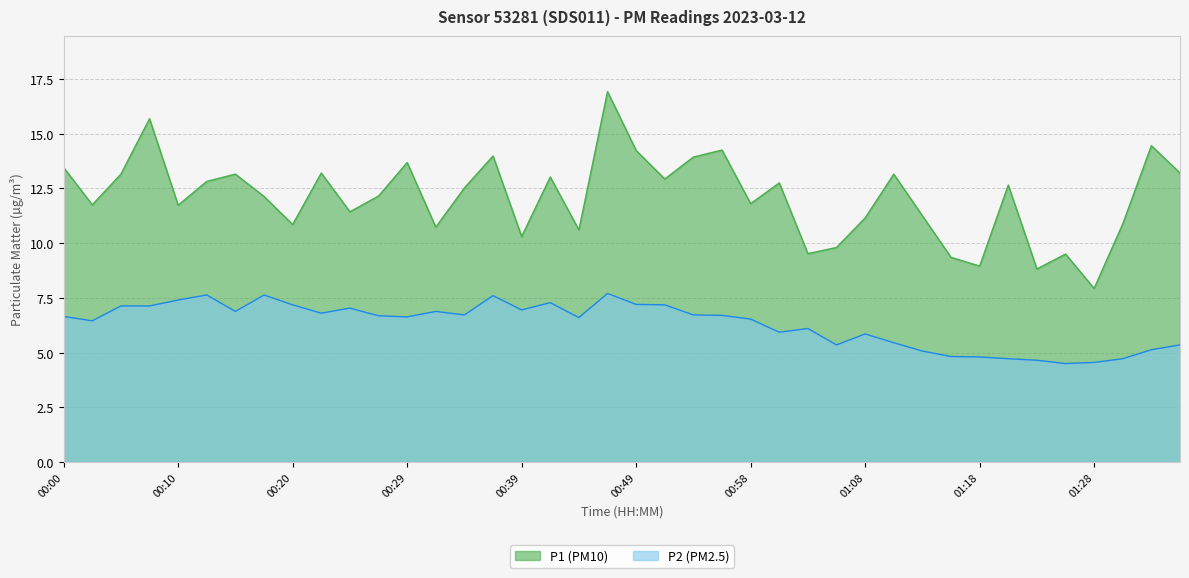

What is the value of the P2 point at the 28th from the left?

5.3